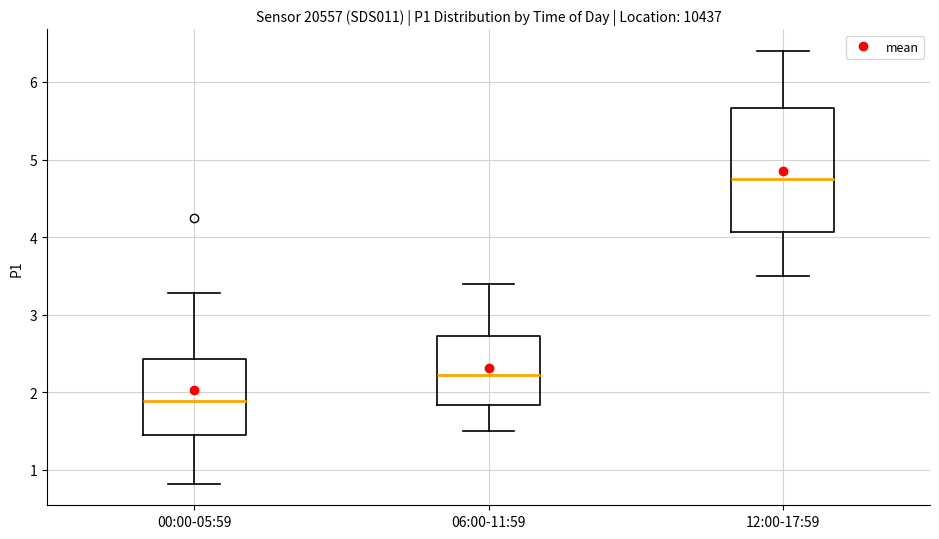

Reading left to right, transcribe this box plot: for each box, give where its median line is, the range the box spans, and where its two whiskers end, as read against the y-axis. The values are not printed on the chart, so give them approximately, as read against the axis.

00:00-05:59: median 1.9, box 1.5 to 2.4, whiskers 0.8 to 3.3
06:00-11:59: median 2.2, box 1.8 to 2.7, whiskers 1.5 to 3.4
12:00-17:59: median 4.8, box 4.1 to 5.7, whiskers 3.5 to 6.4